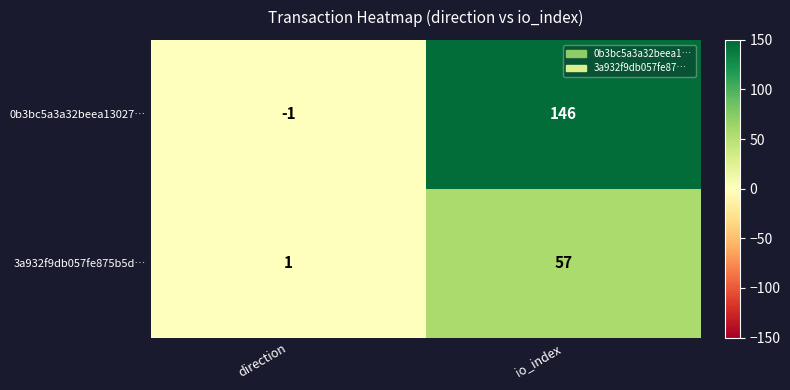

At which category does the chart reach its minimum across all series?

direction